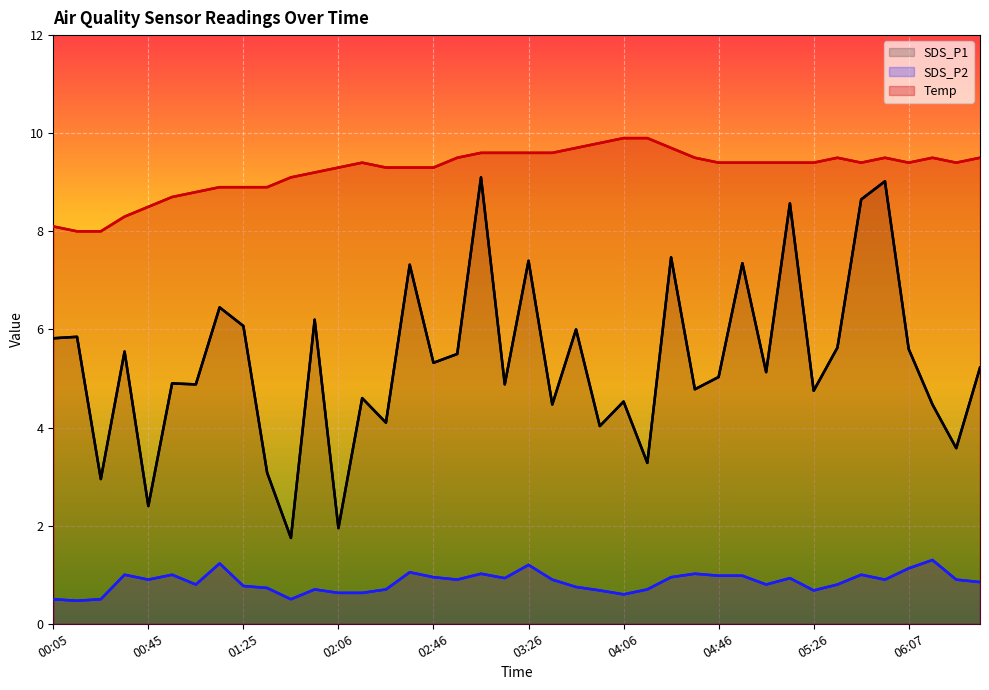

Where is Temp nearest to the value 8?

00:15